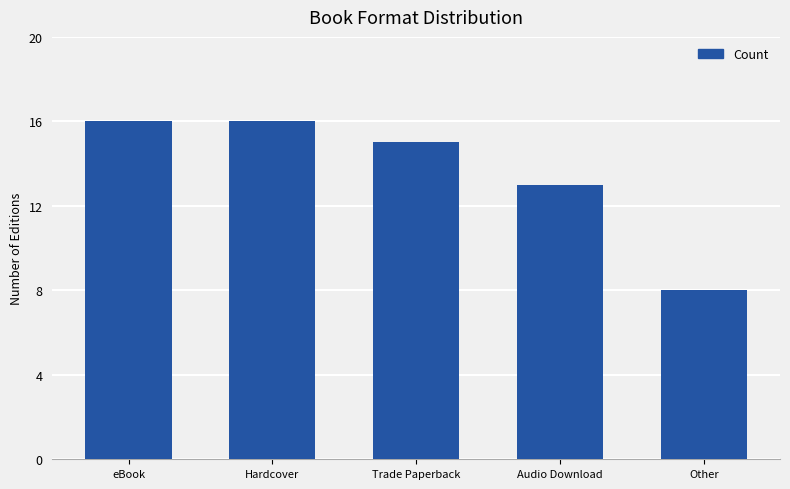

What is the average value?

14